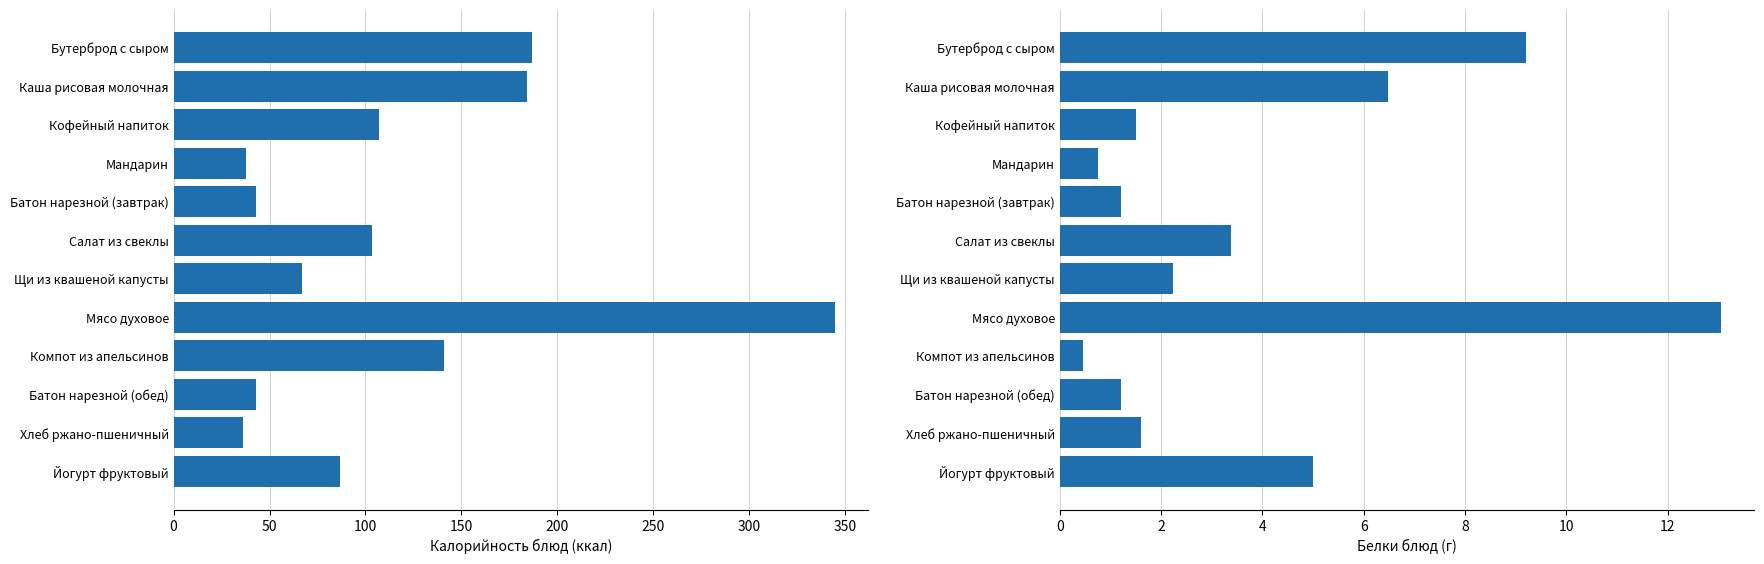

Does the chart contain stacked bars?

No